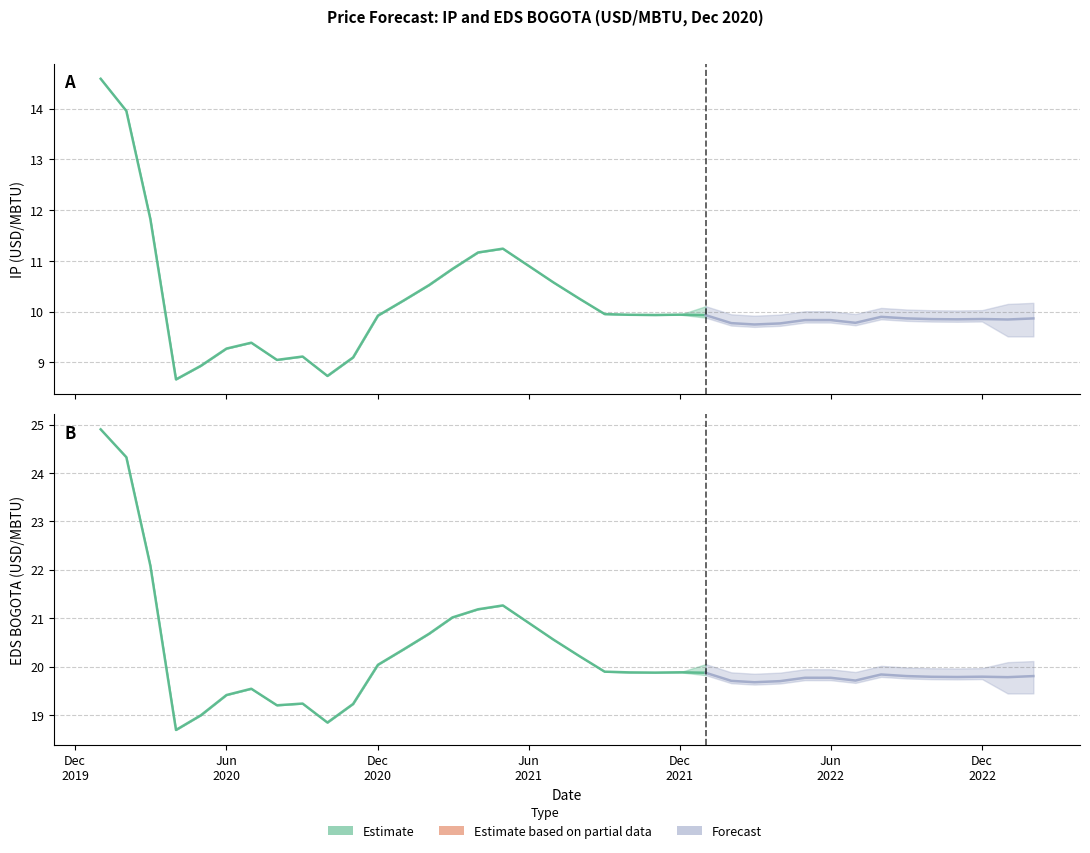

What is the average value of the EDS Referencia series?

20.2